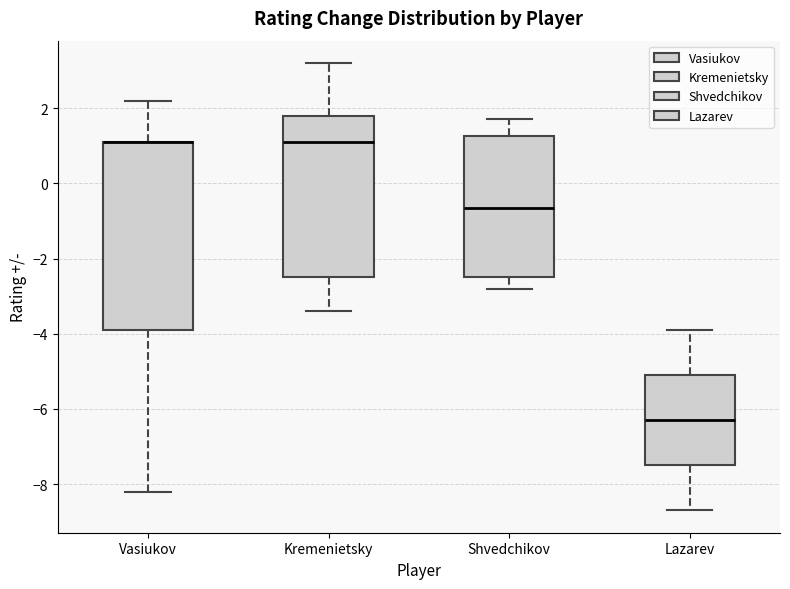

Where does the lower whisker of the box for Kremenietsky end on the y-axis? The values are not printed on the chart, so give them approximately, as read against the axis.

-3.4